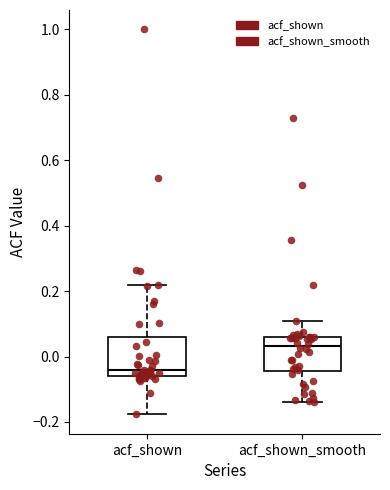

Where does the median line of the box for acf_shown sit on the y-axis? The values are not printed on the chart, so give them approximately, as read against the axis.

-0.04